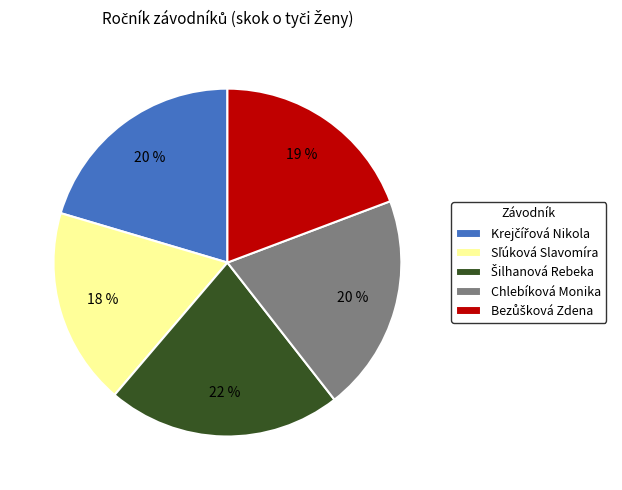

Does any single category account for the majority?

No